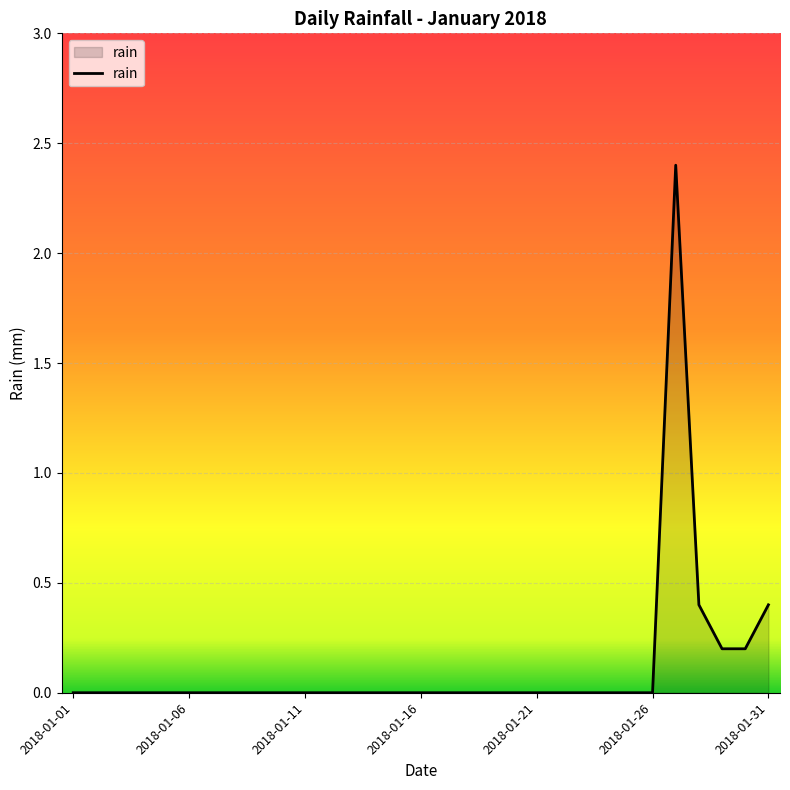

What is the greatest value displayed?

2.4